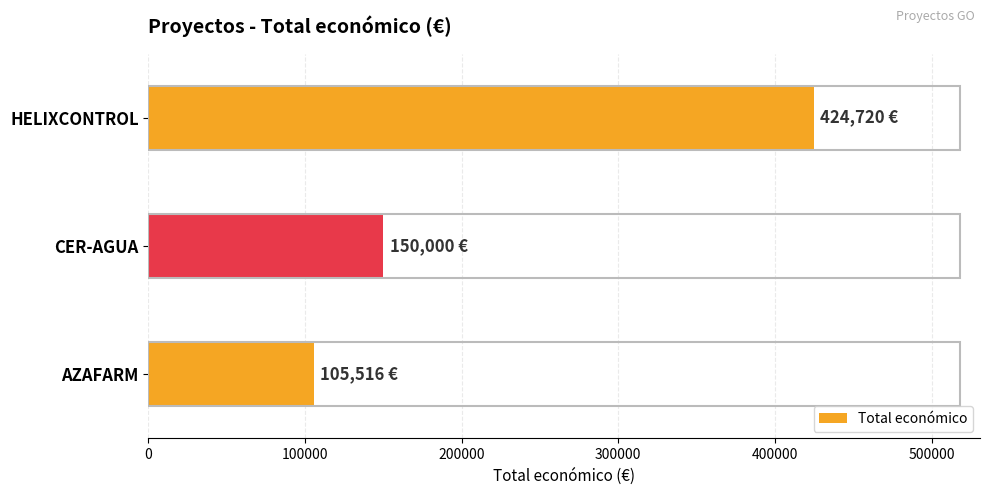

At which category does the chart reach its peak across all series?

HELIXCONTROL